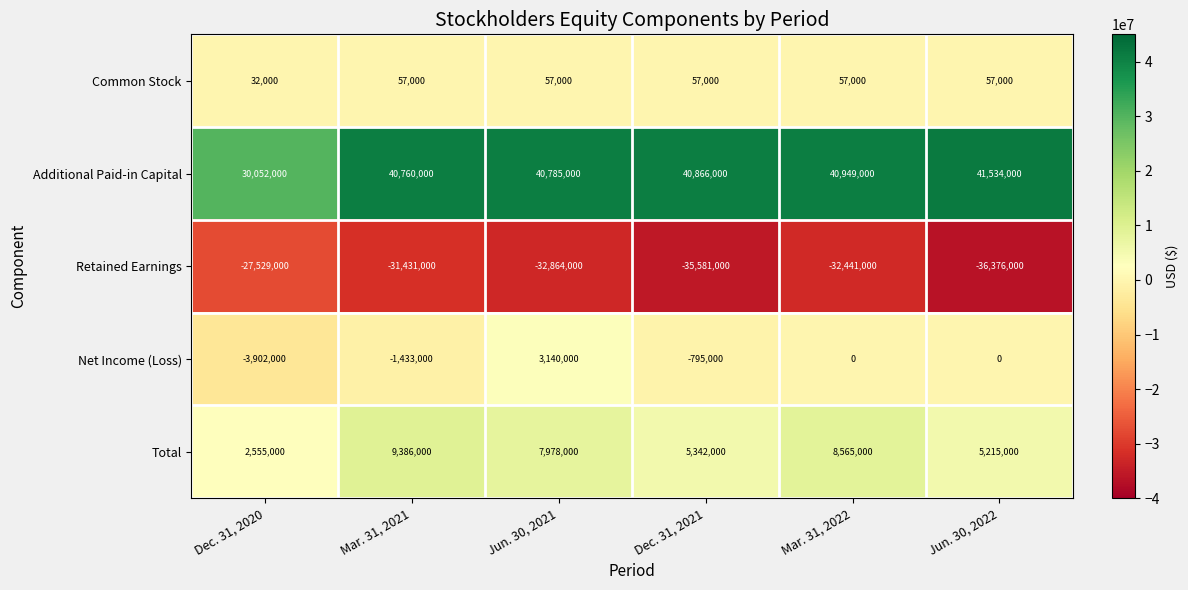

At which category does the chart reach its peak across all series?

Jun. 30, 2022